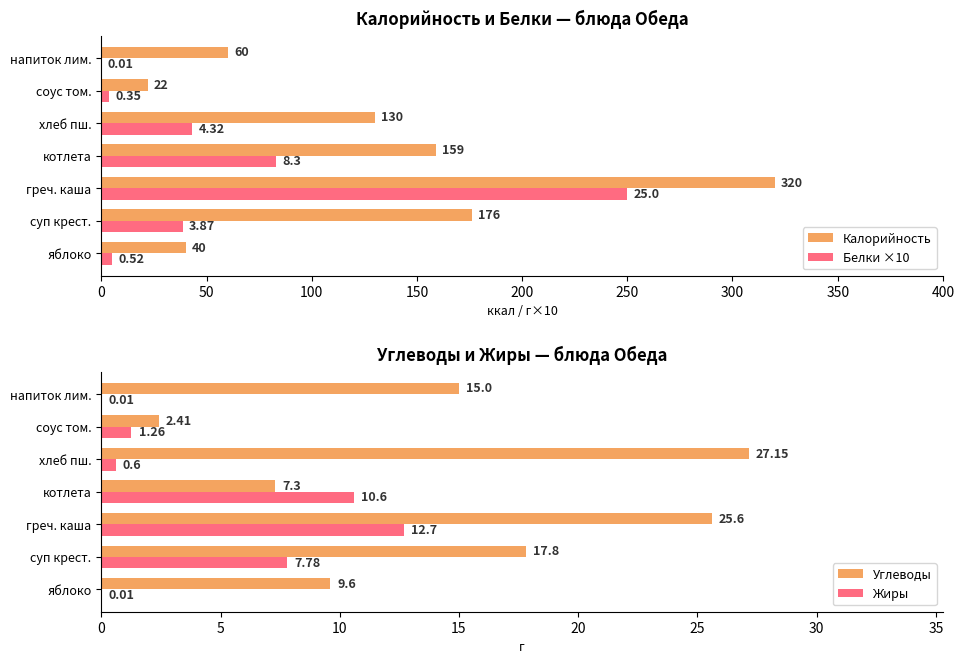

Are the bars horizontal?

Yes